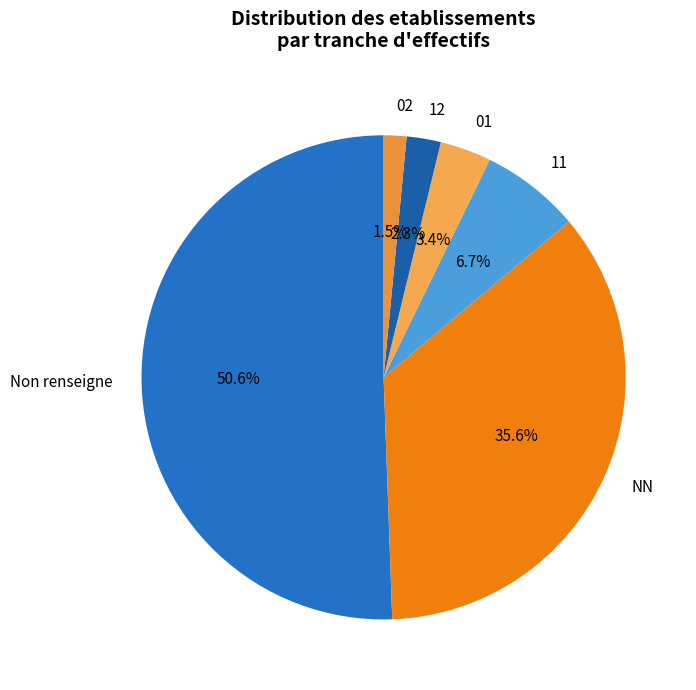

What percentage is the NN slice, to the nearest percent?

36%